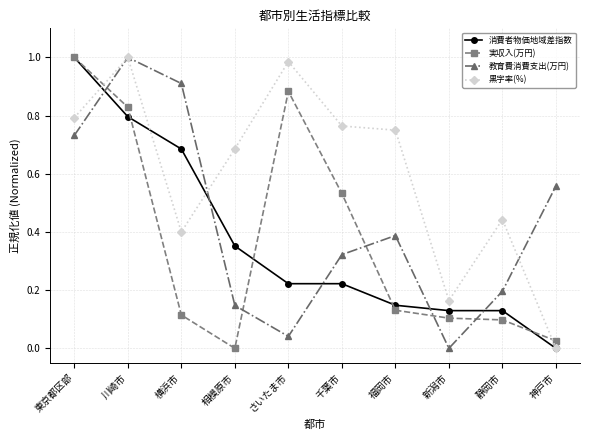

In 実収入(万円), how many points are higher than both neighbors (excluding endpoints)?

1